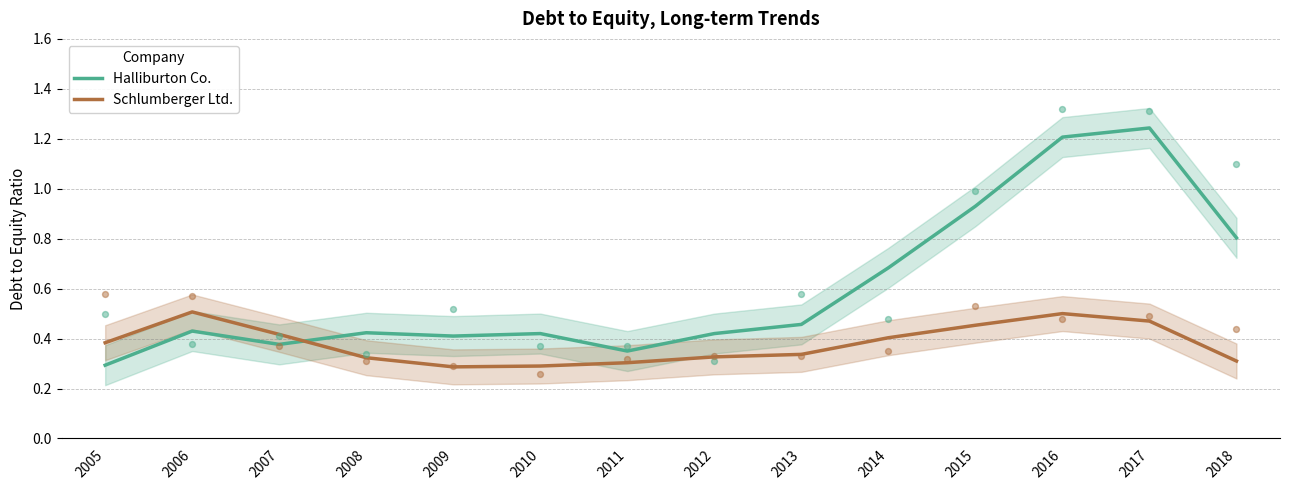

Which series has the largest Y range (max minus min)?

Halliburton Co.